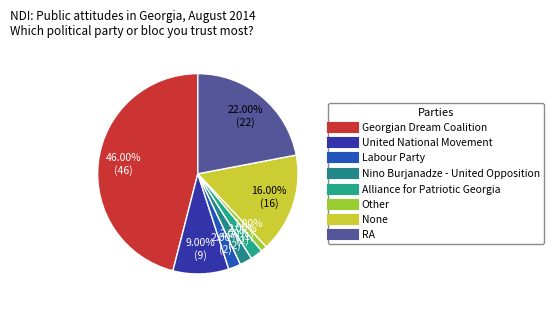

Combined, do RA and United National Movement account for over 50%?

No